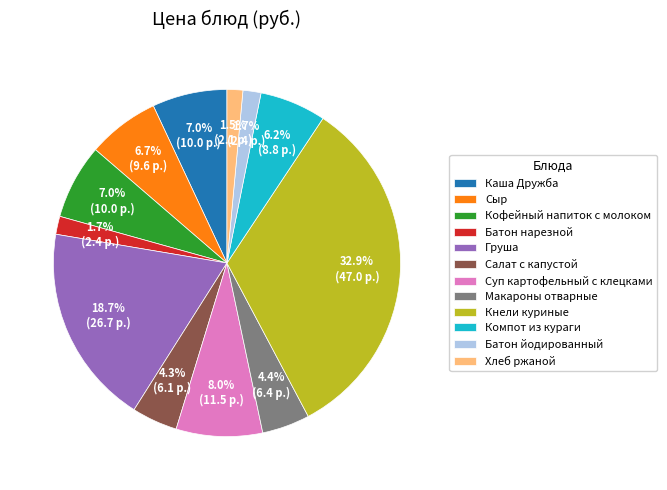

What percentage is the Суп картофельный с клецками slice, to the nearest percent?

8%